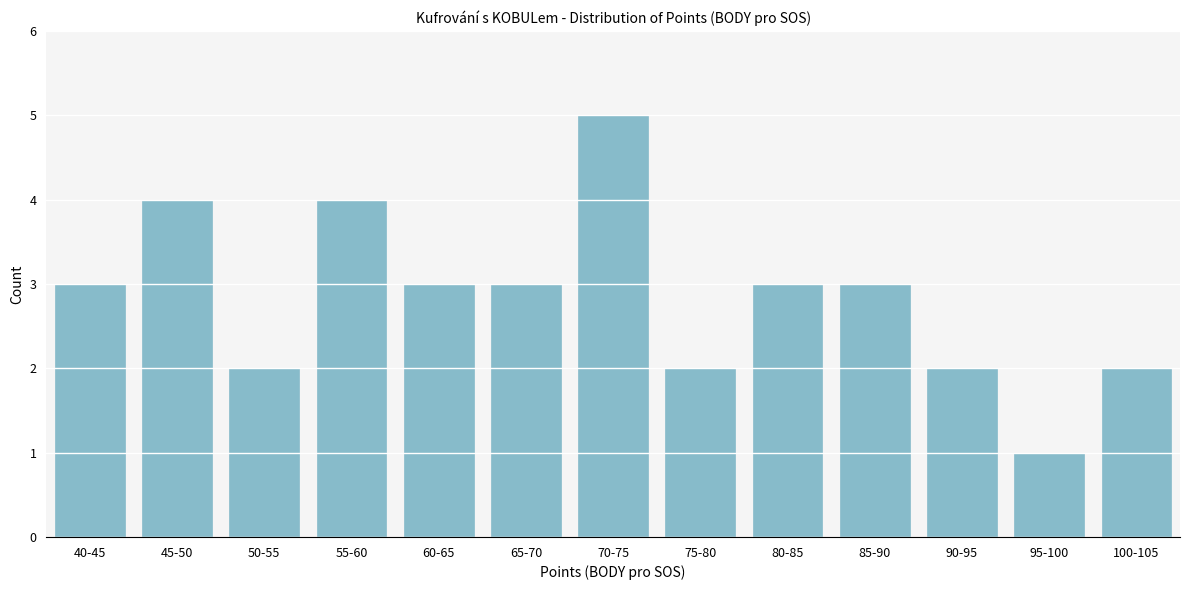

Reading left to right, extract all data points from this chart.

3	4	2	4	3	3	5	2	3	3	2	1	2